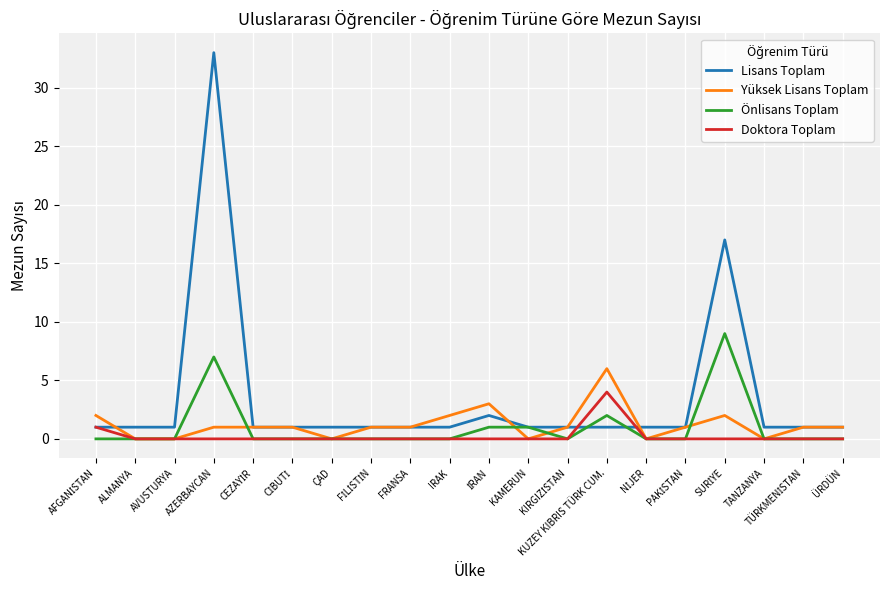

At which label is Önlisans Toplam closest to 4?

KUZEY KIBRIS TÜRK CUM.